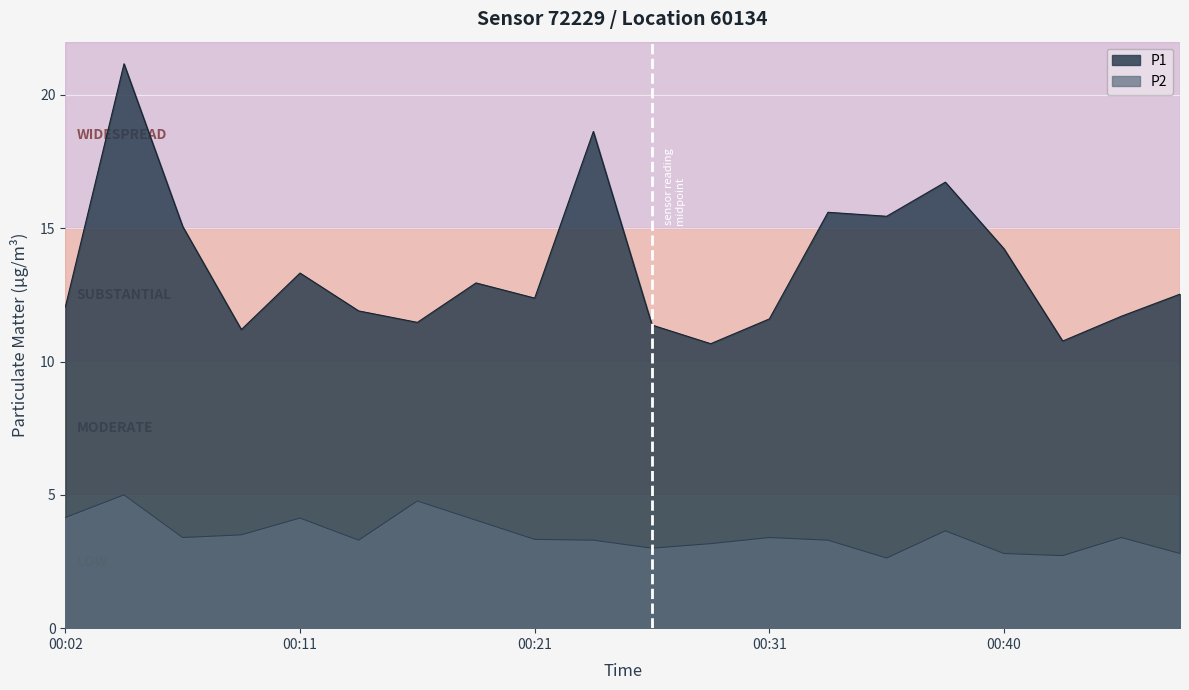

At 00:23, list the series in order from smallest to largest.

P2, P1